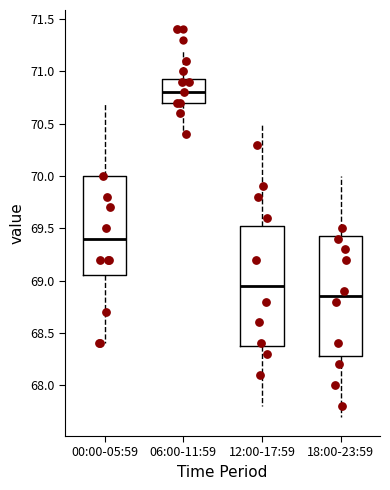

Reading left to right, read every box against the y-axis: the position of its median line, the range the box covers, and the ends of its whiskers. The values are not printed on the chart, so give them approximately, as read against the axis.

00:00-05:59: median 69.40, box 69.05 to 70.00, whiskers 68.40 to 70.70
06:00-11:59: median 70.80, box 70.70 to 70.95, whiskers 70.40 to 71.20
12:00-17:59: median 68.95, box 68.40 to 69.55, whiskers 67.80 to 70.50
18:00-23:59: median 68.85, box 68.30 to 69.45, whiskers 67.70 to 70.00